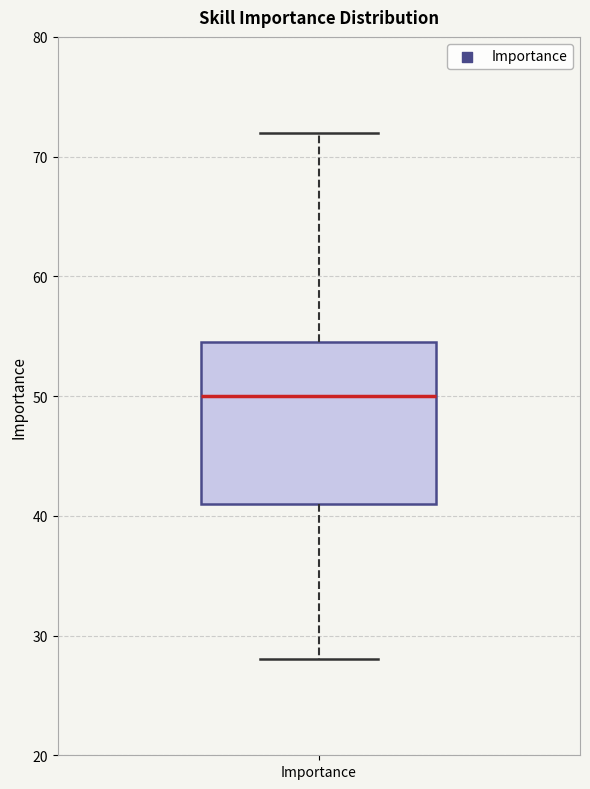

Read this box plot against the y-axis: the position of the median line, the range covered by the box, and the ends of both whiskers. The values are not printed on the chart, so give them approximately, as read against the axis.

median 50, box 41 to 55, whiskers 28 to 72